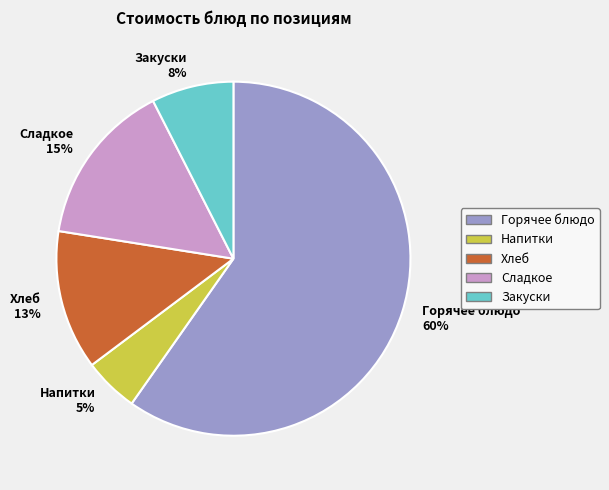

Which has a higher value, Горячее блюдо or Закуски?

Горячее блюдо